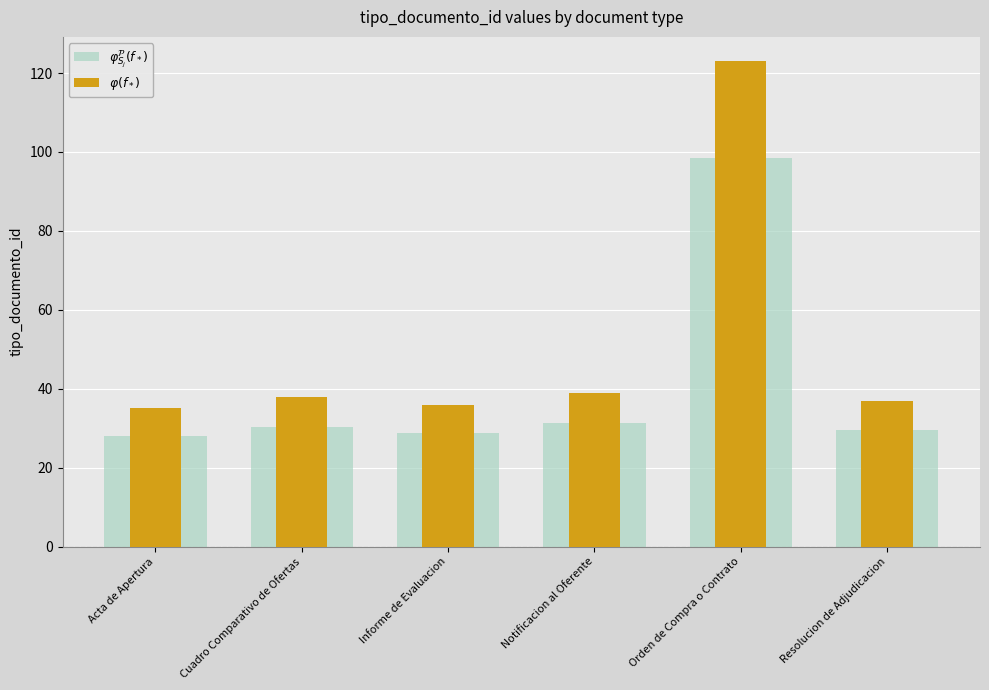

Reading right to left, list all the values displayed in this chart.

$\varphi_{S_j}^{\mathcal{P}}(f_*)$: 29.6	98.4	31.2	28.8	30.4	28.0
$\varphi(f_*)$: 37.0	123.0	39.0	36.0	38.0	35.0